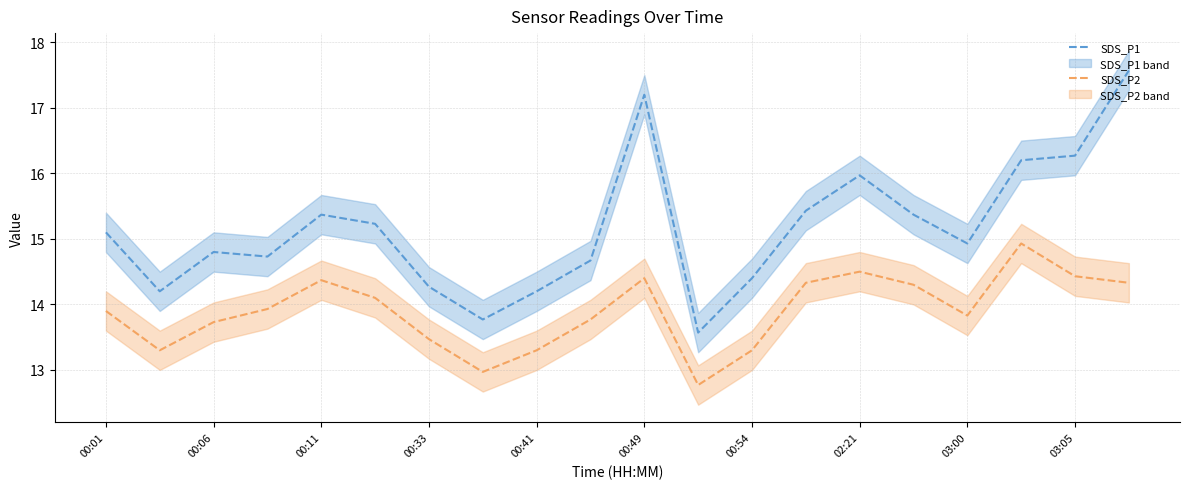

What is the approximate value of SDS_P1 at 00:01?

15.1